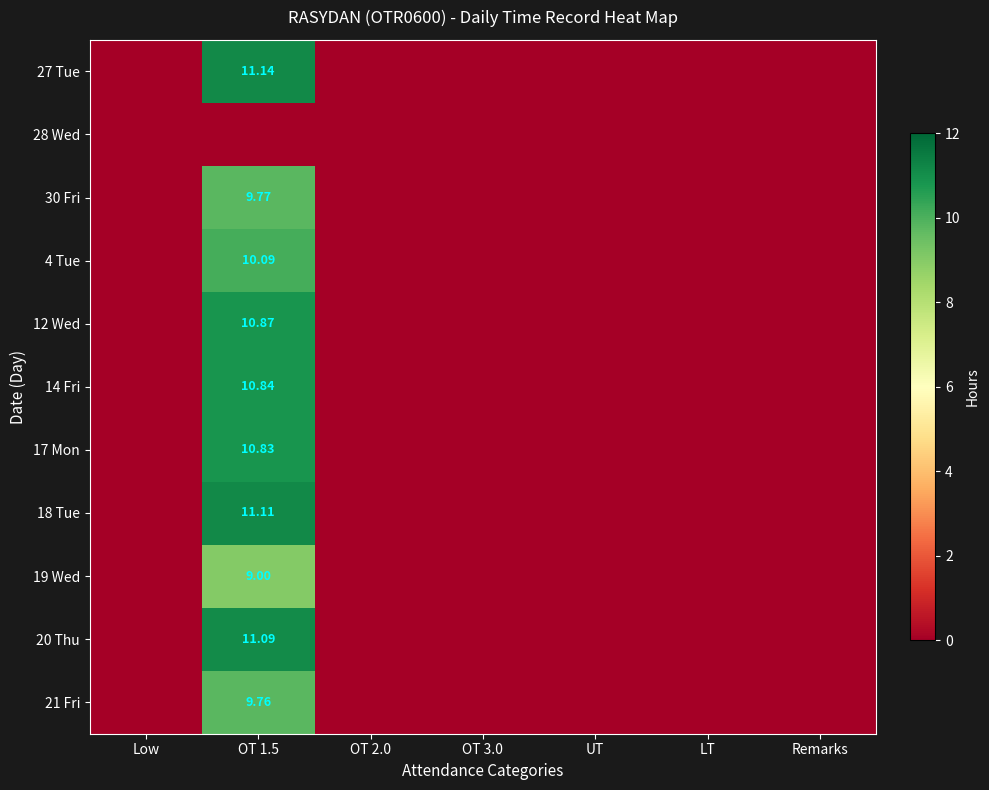

Which label corresponds to the largest value in the chart?

OT 1.5